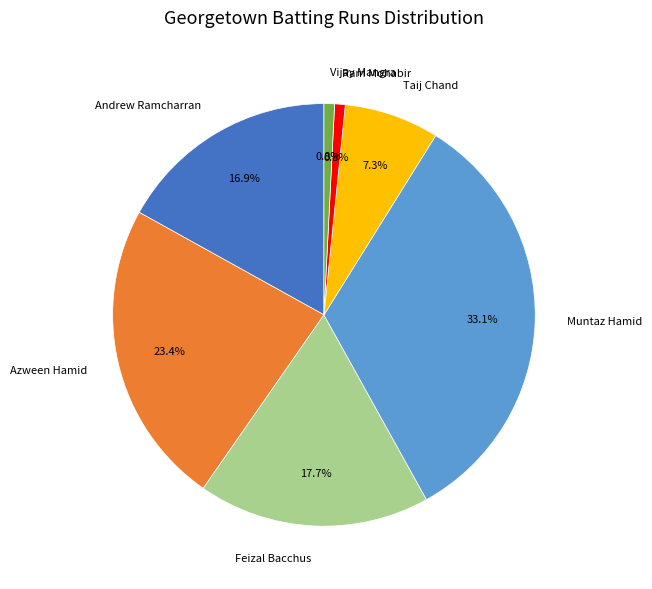

To the nearest percent, what is the combined percentage of Ram Mohabir and Andrew Ramcharran?

18%